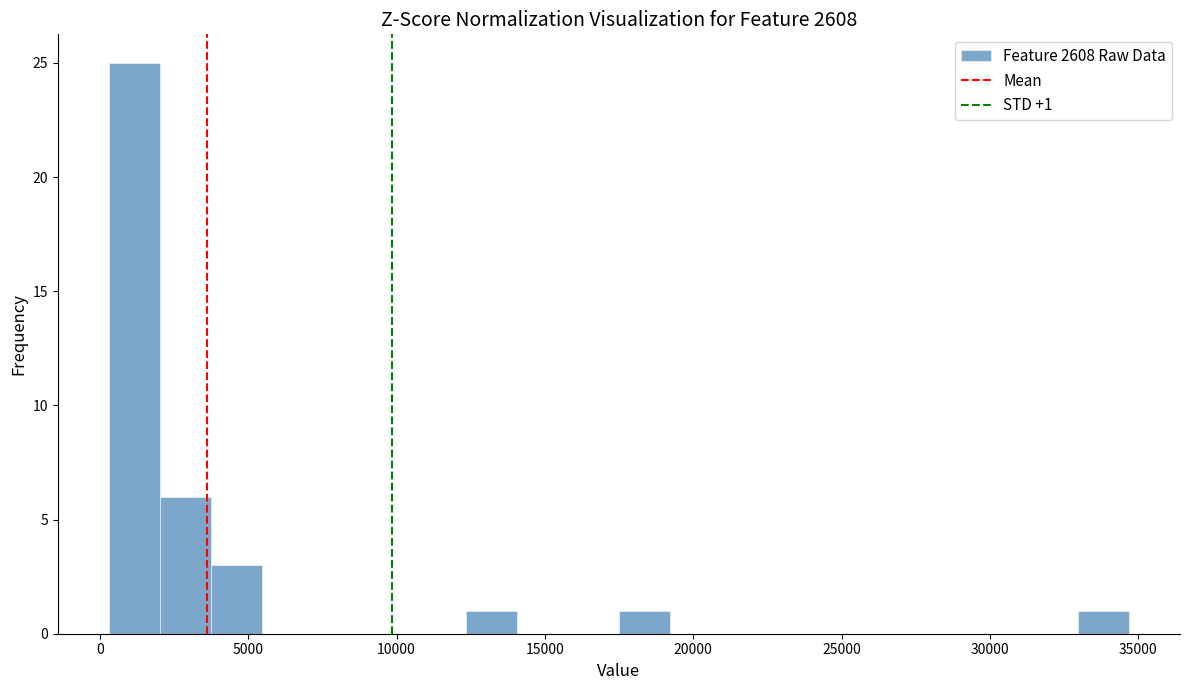

Read against the x-axis, roughly where is the centre of the tallest bar?

1000